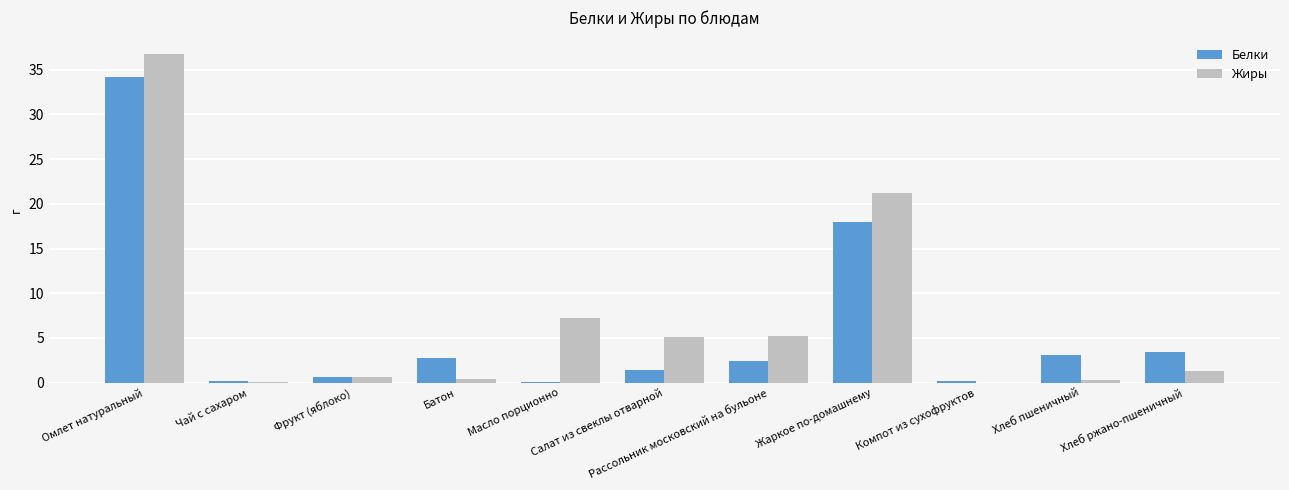

Which category has the highest value across all series?

Омлет натуральный